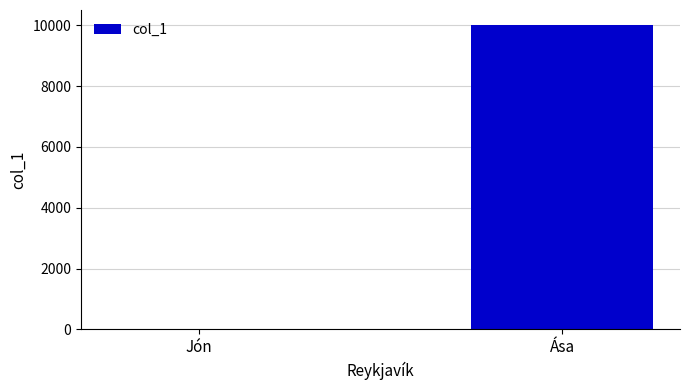

Which category has the highest value across all series?

Ása